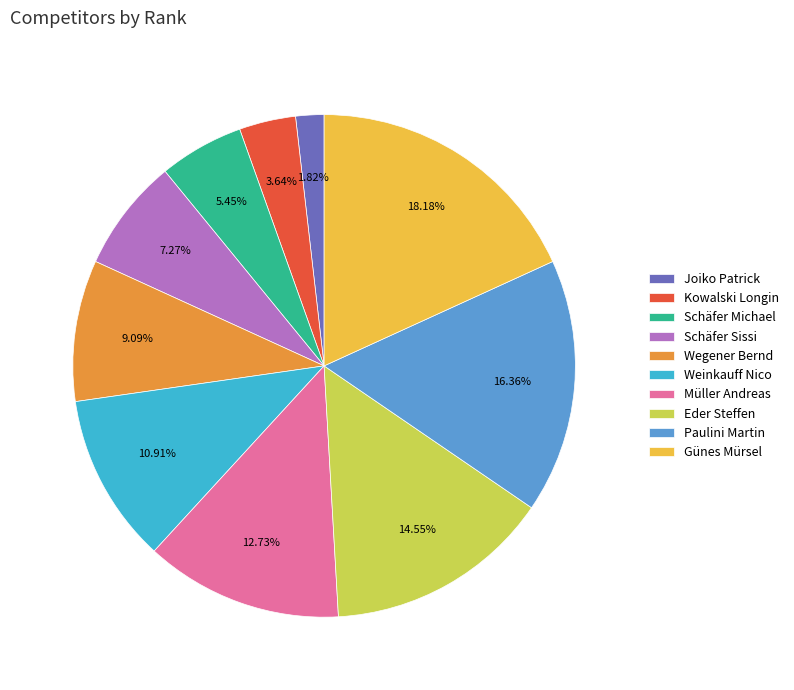

How much of the chart is everything except Günes Mürsel?

81.8%